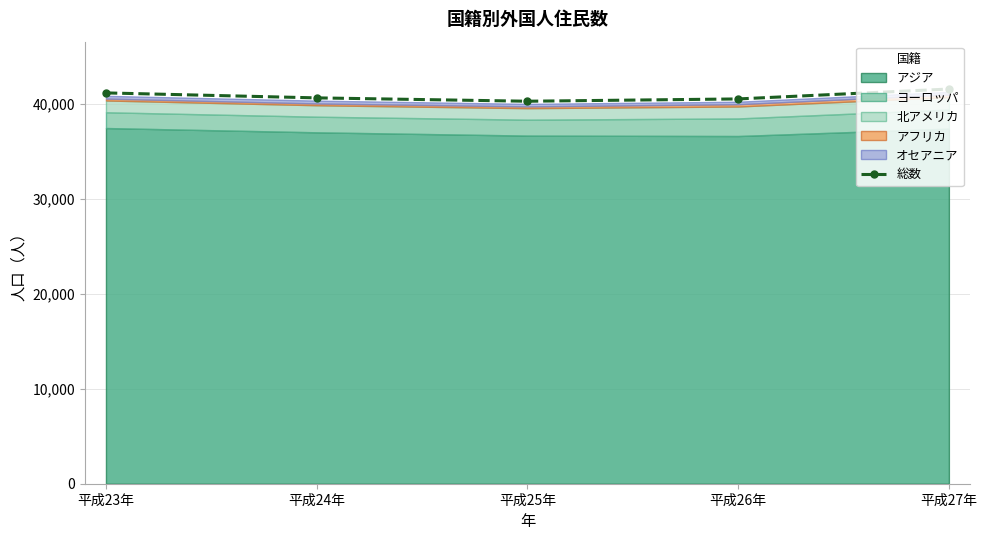

List the labels in order of value, largest first.

平成27年, 平成23年, 平成24年, 平成26年, 平成25年